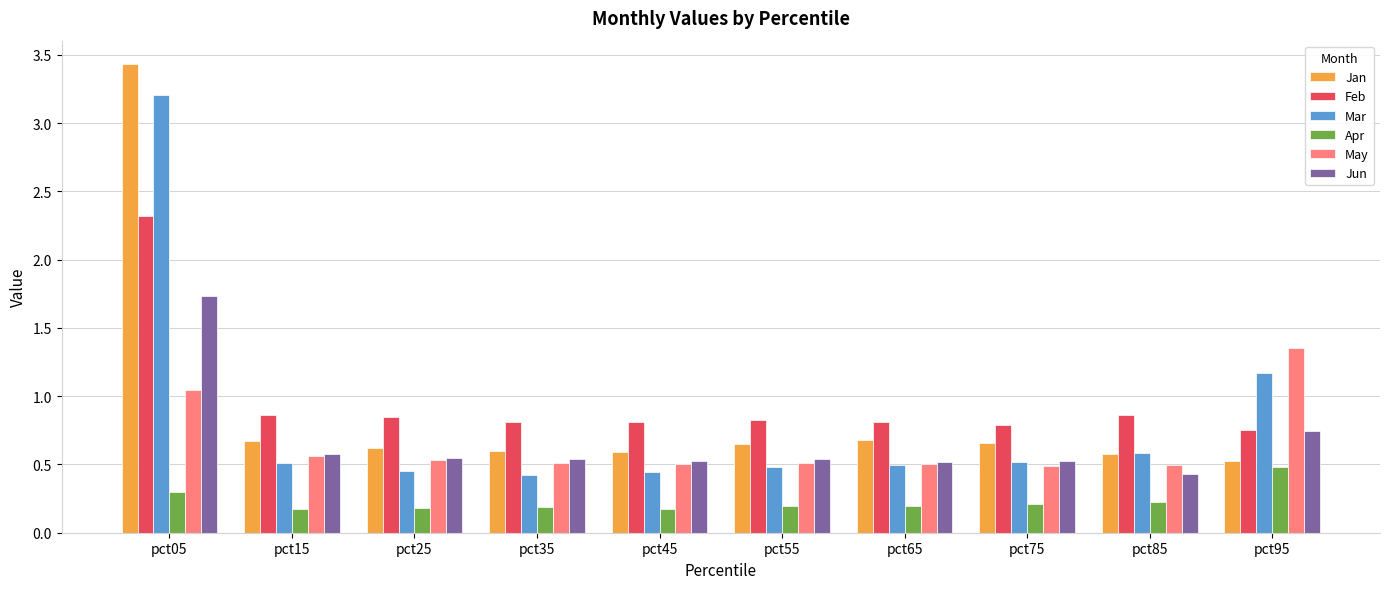

Which series has the largest range (max minus min)?

Jan